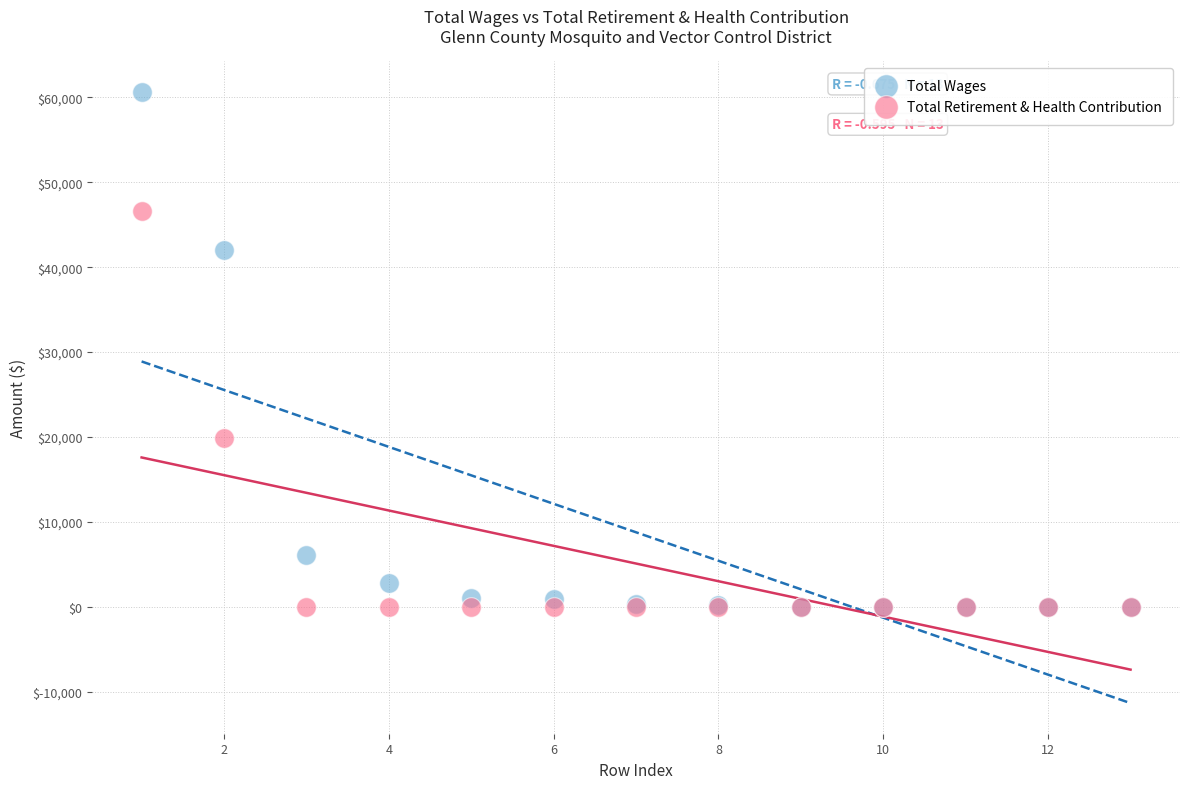

What are all the series names shown in the legend?

Total Wages, Total Retirement & Health Contribution